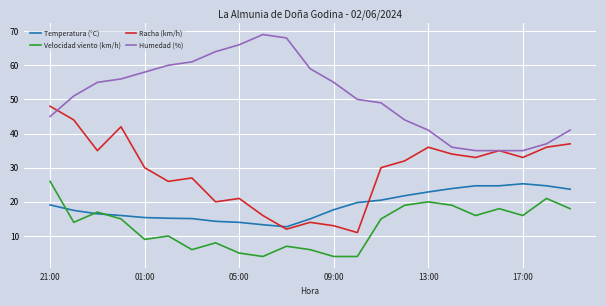

What is the maximum value shown in the chart?

69.0